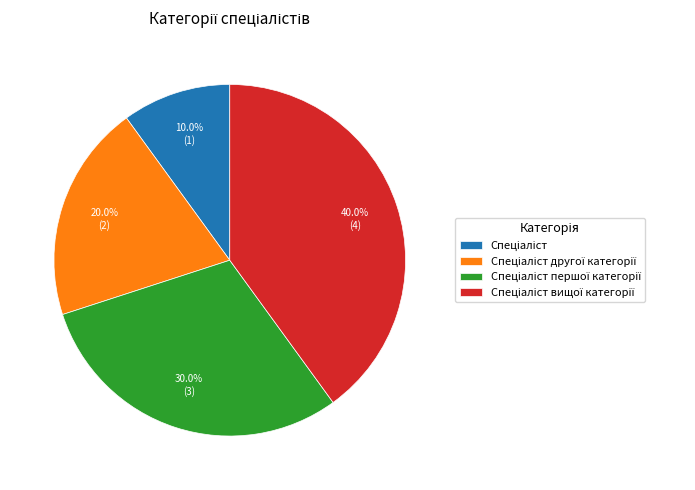

Is there any slice that represents more than half of the pie?

No